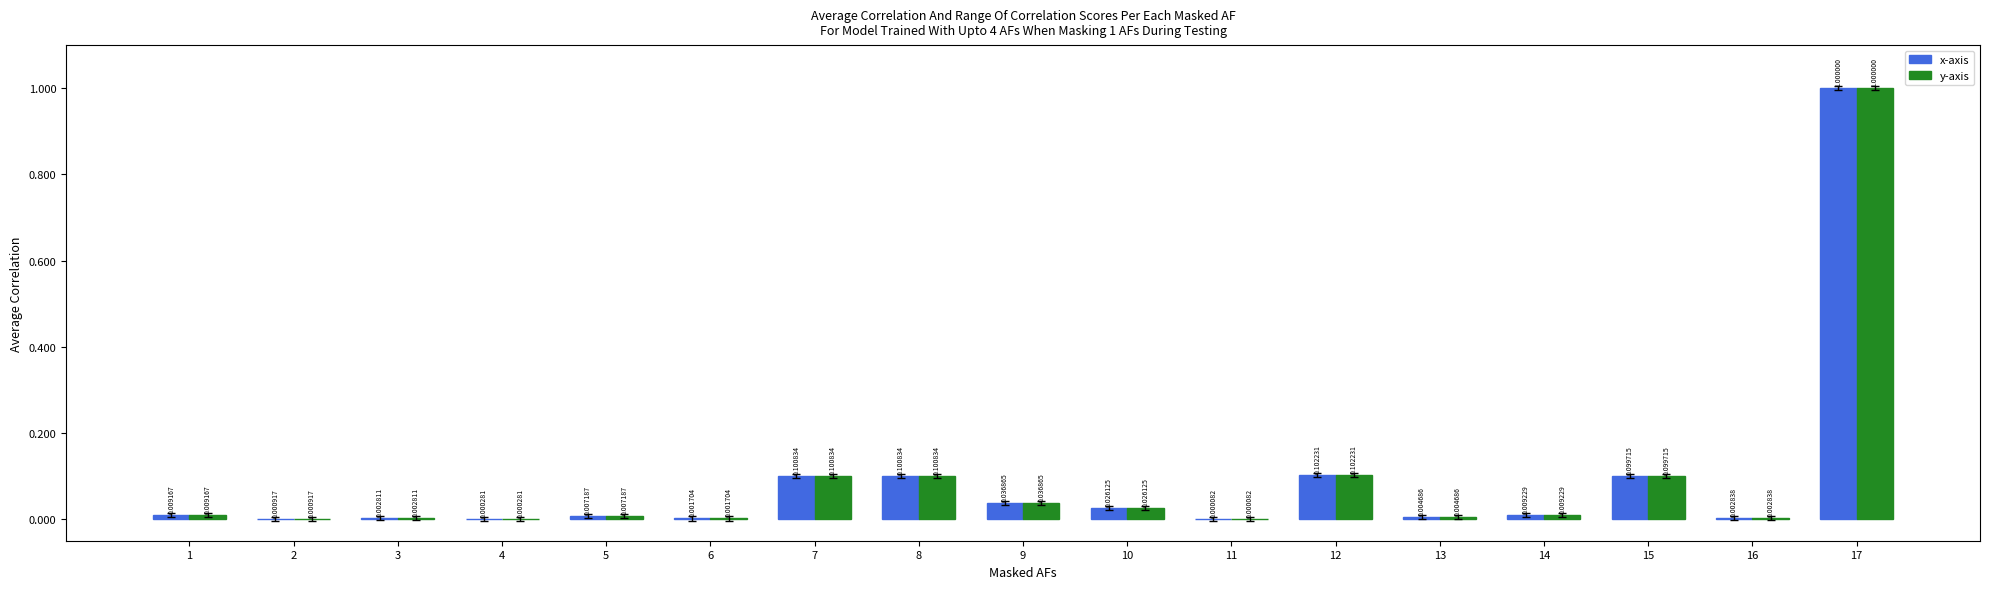

What is the sum of all x-axis values?

1.5